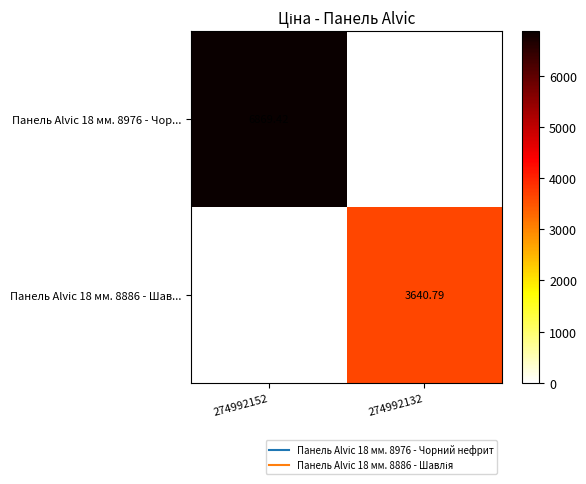

Rank the series by their average value, from lowest to highest.

Панель Alvic 18 мм. 8886 - Шав..., Панель Alvic 18 мм. 8976 - Чор...